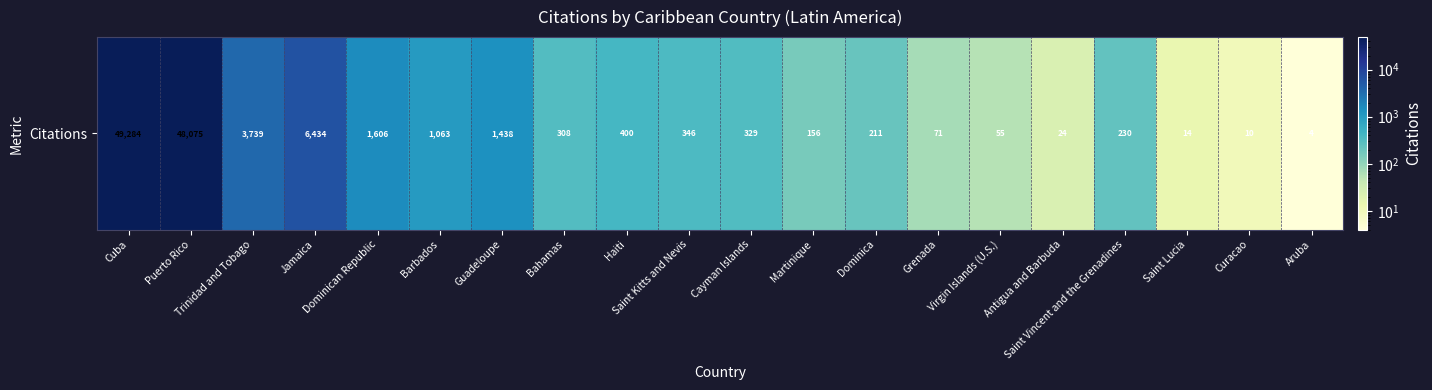

Where does the data first go above 329?

Cuba